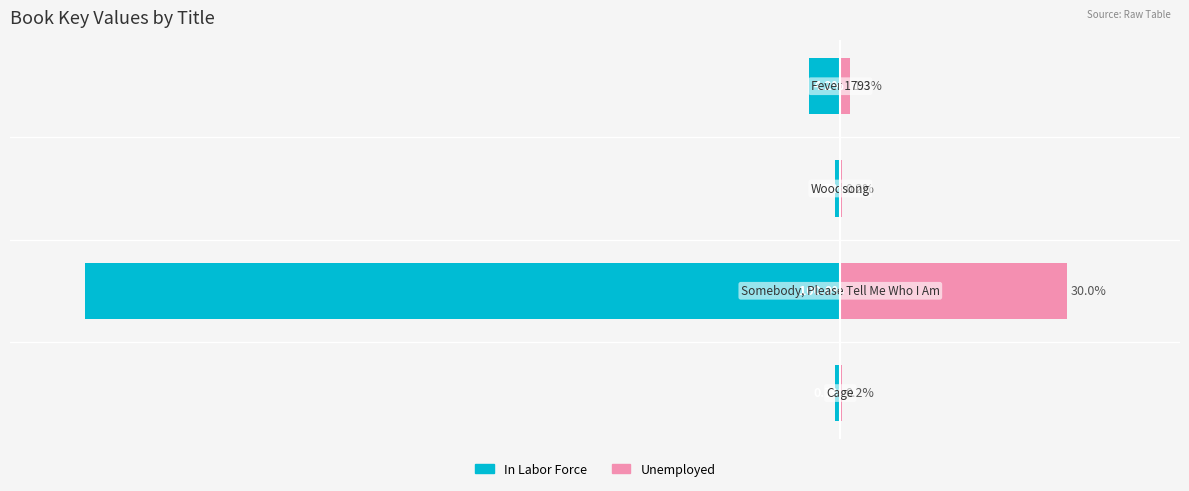

What is the value of the In Labor Force bar at the 2nd from the left?

-100.0